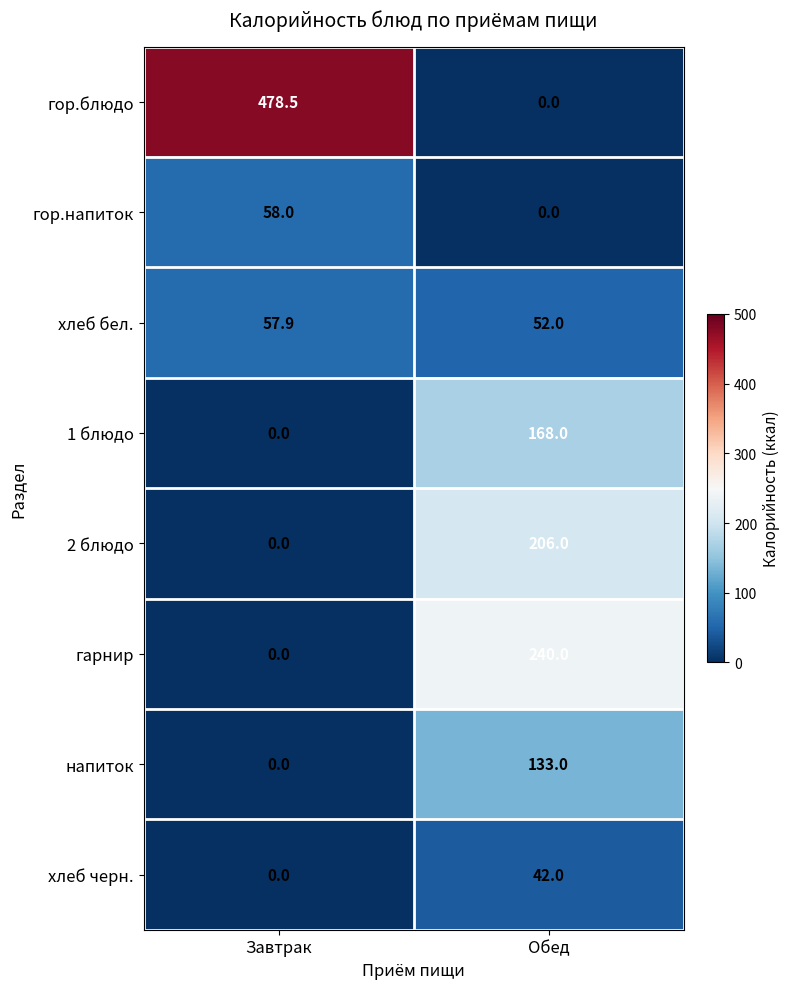

At which category does the chart reach its peak across all series?

Завтрак